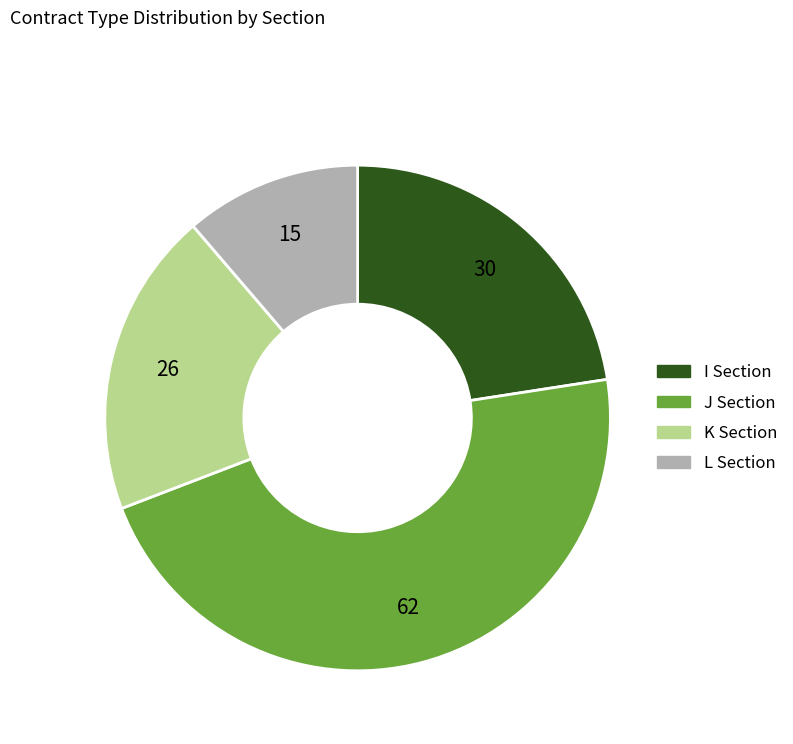

What is the ratio of the value at L to the value at I?

0.5